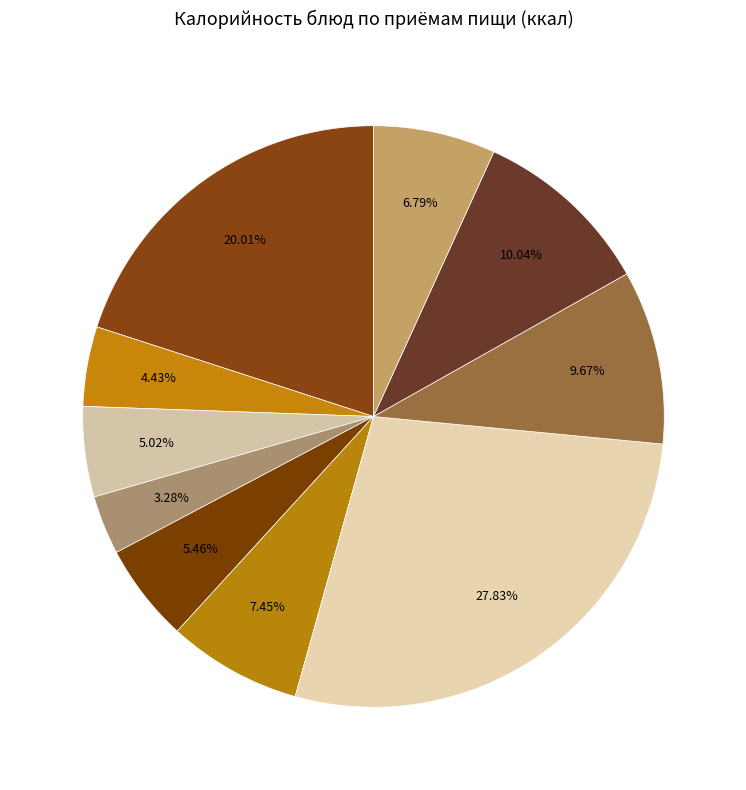

Count the number of slices in the pie.

10